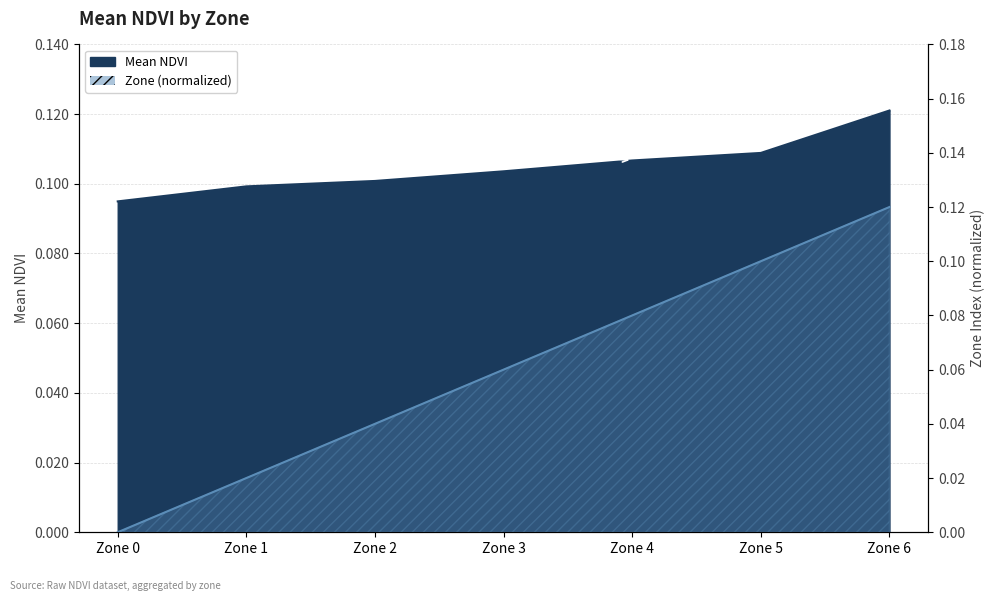

What is the average value?

0.1